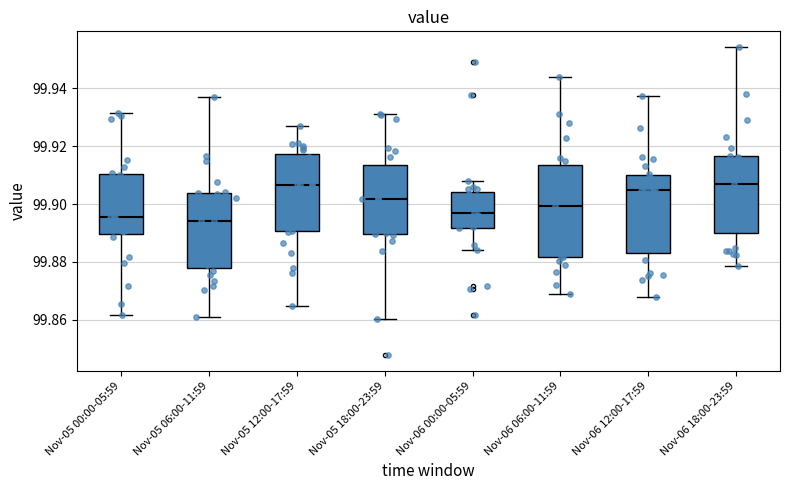

Where is the lower edge of the box for Nov-05 18:00-23:59 on the y-axis? The values are not printed on the chart, so give them approximately, as read against the axis.

99.890